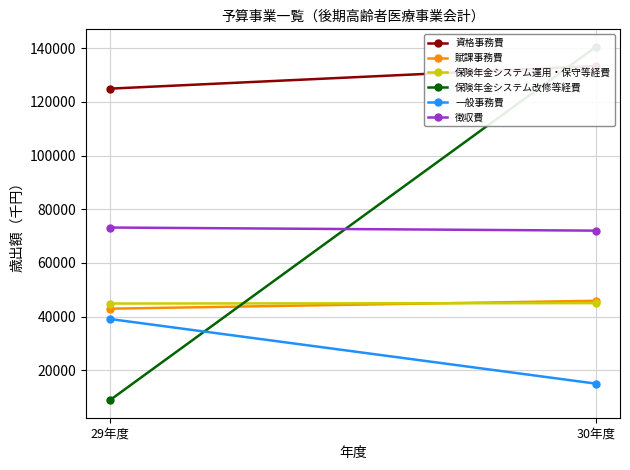

What is the greatest value displayed?

140451